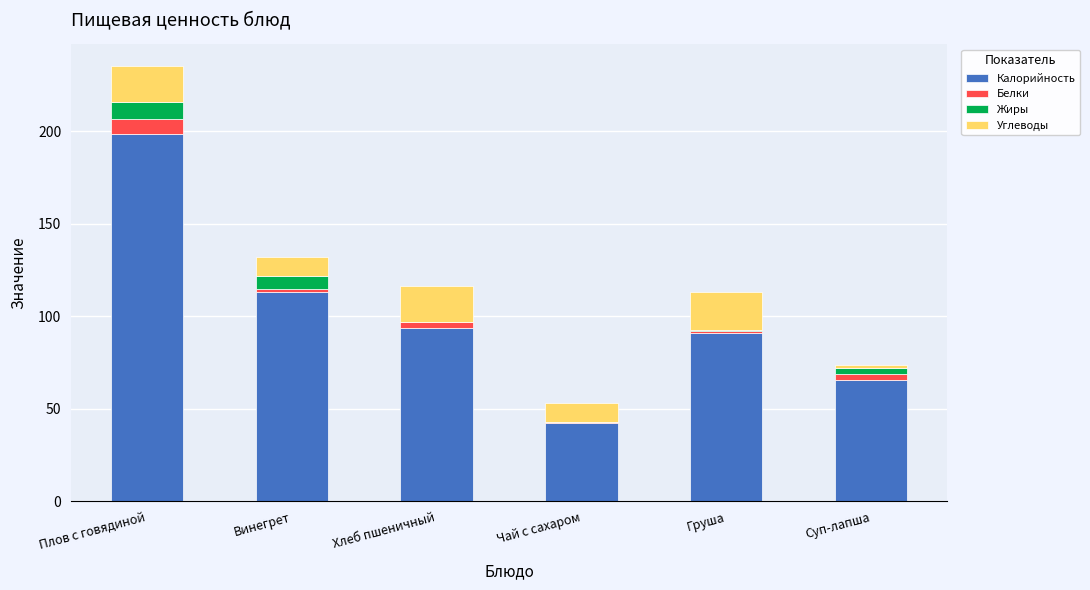

At which category is the sum across all series the highest?

Плов с говядиной